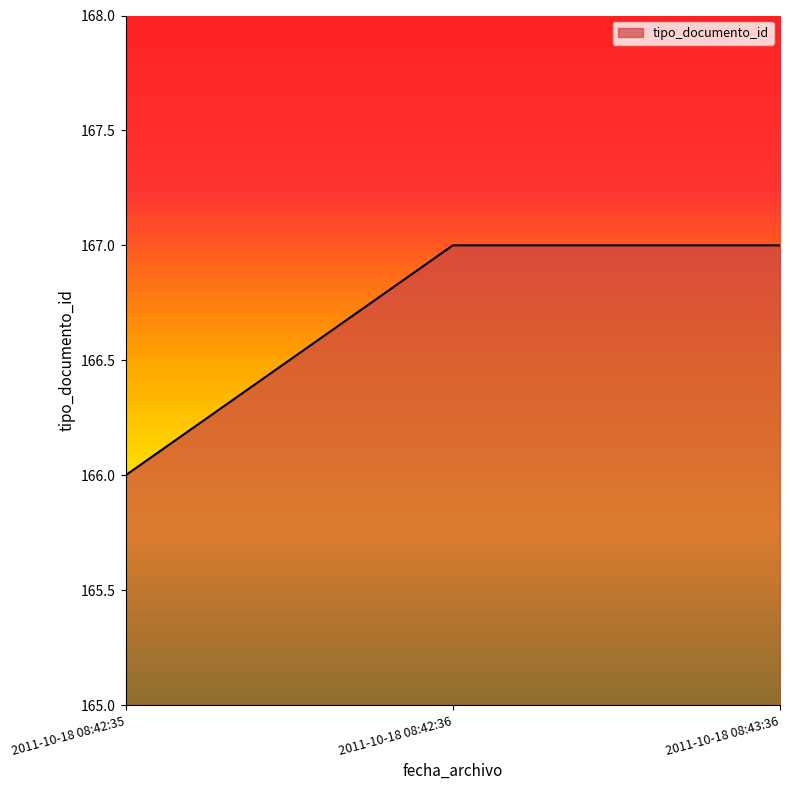

Reading right to left, what are all the values shown in this chart?

2011-10-18 08:43:36=167	2011-10-18 08:42:36=167	2011-10-18 08:42:35=166